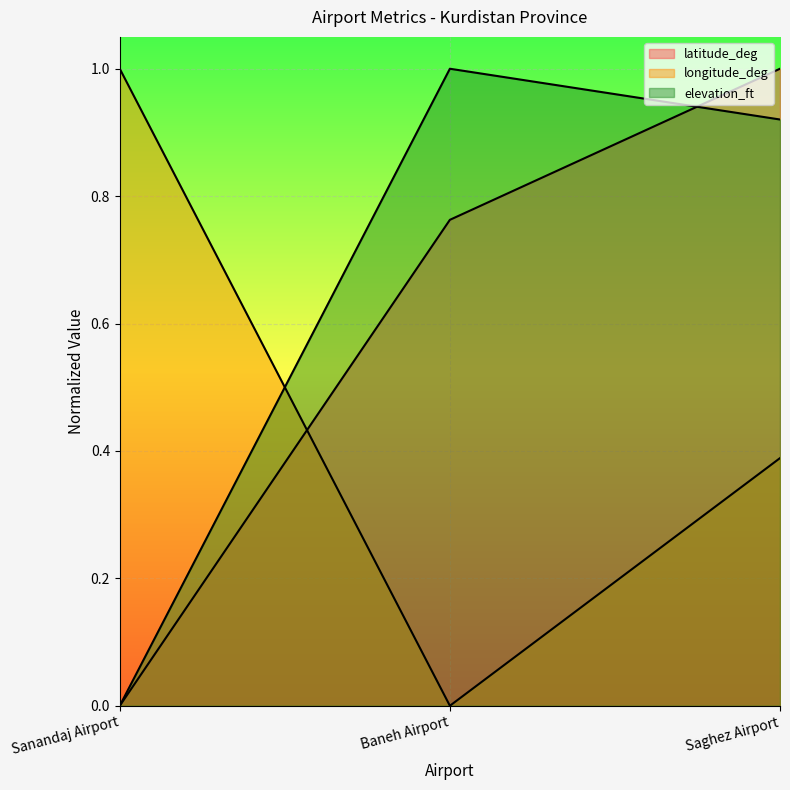

Which label corresponds to the smallest value in the chart?

Sanandaj Airport